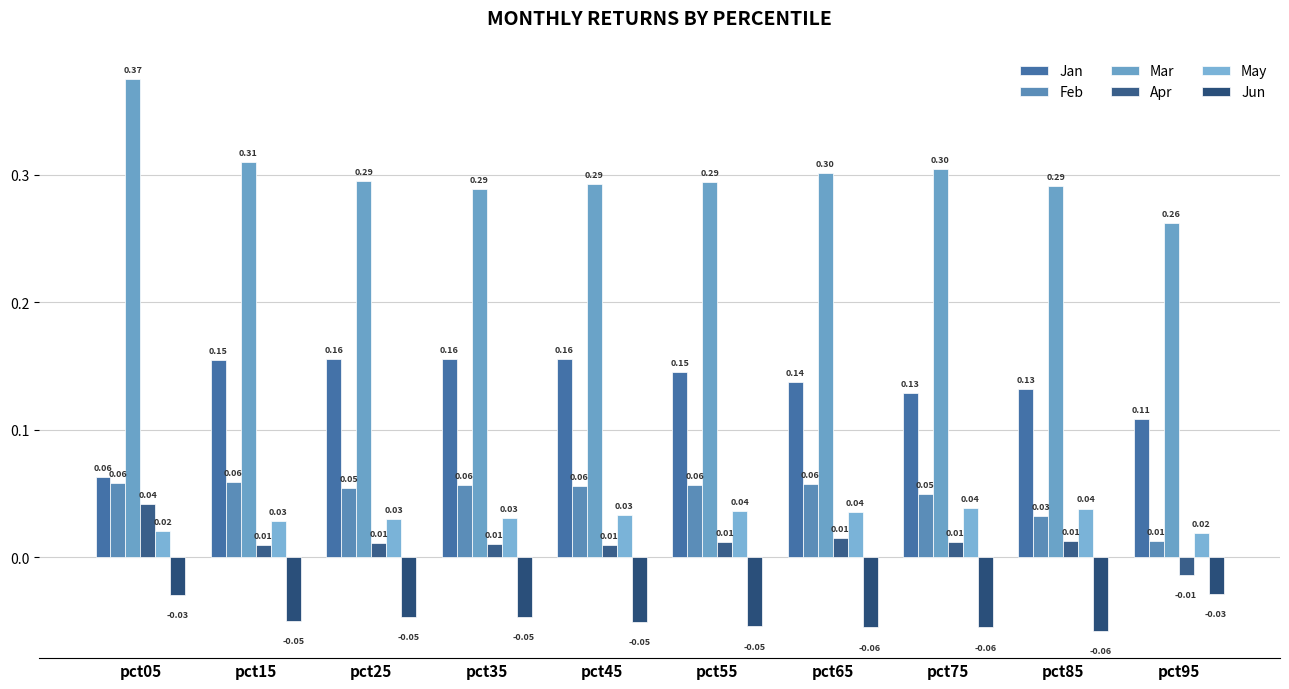

What is the value of the Mar bar at the 6th from the left?

0.3